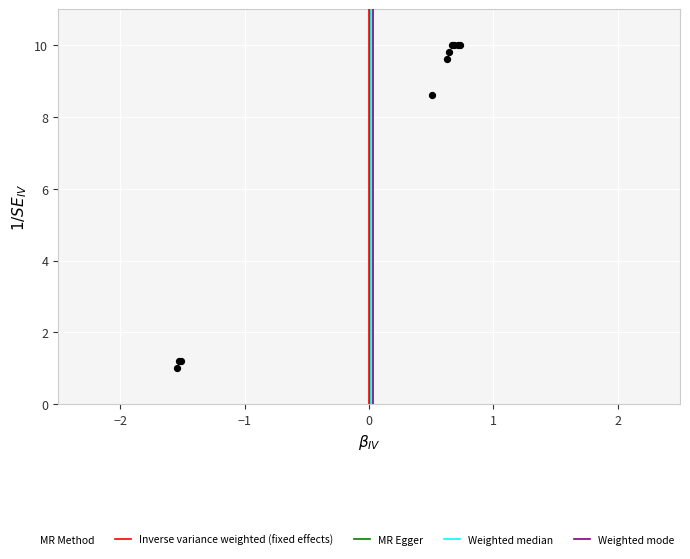

What Y value in the scatter plot is closest to 5?

8.6